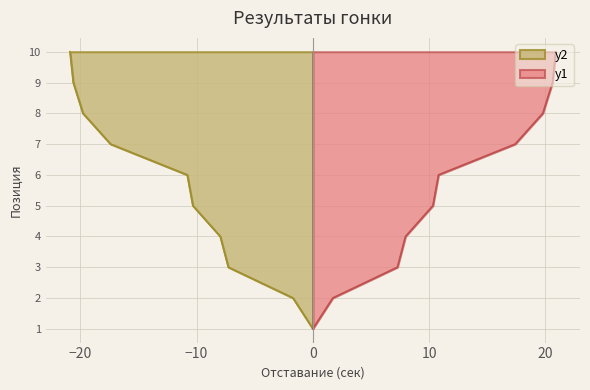

True or false: Позиция has more than 0 points higher than both neighbors.

False